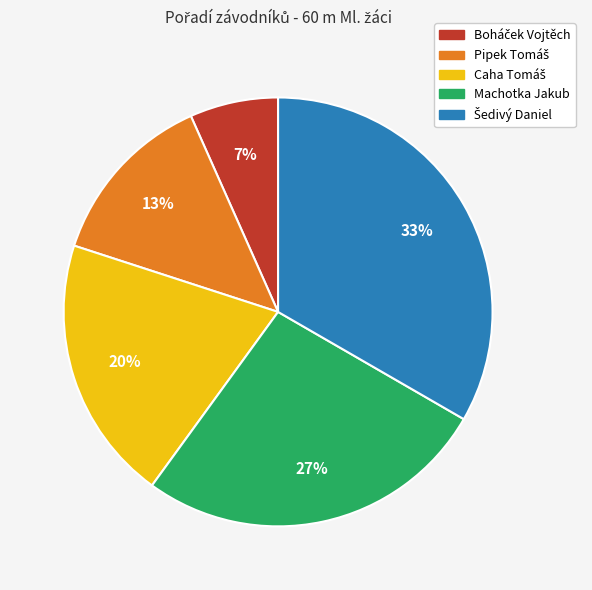

Does any single category account for the majority?

No